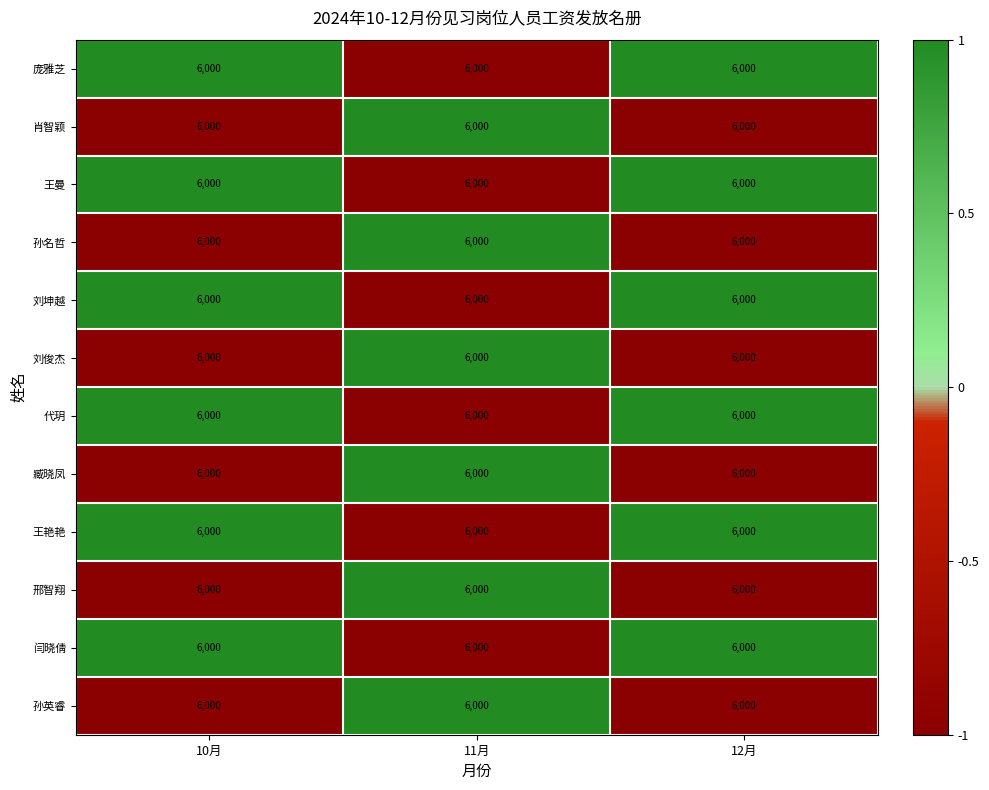

What is the minimum value for 孙英睿?

-1